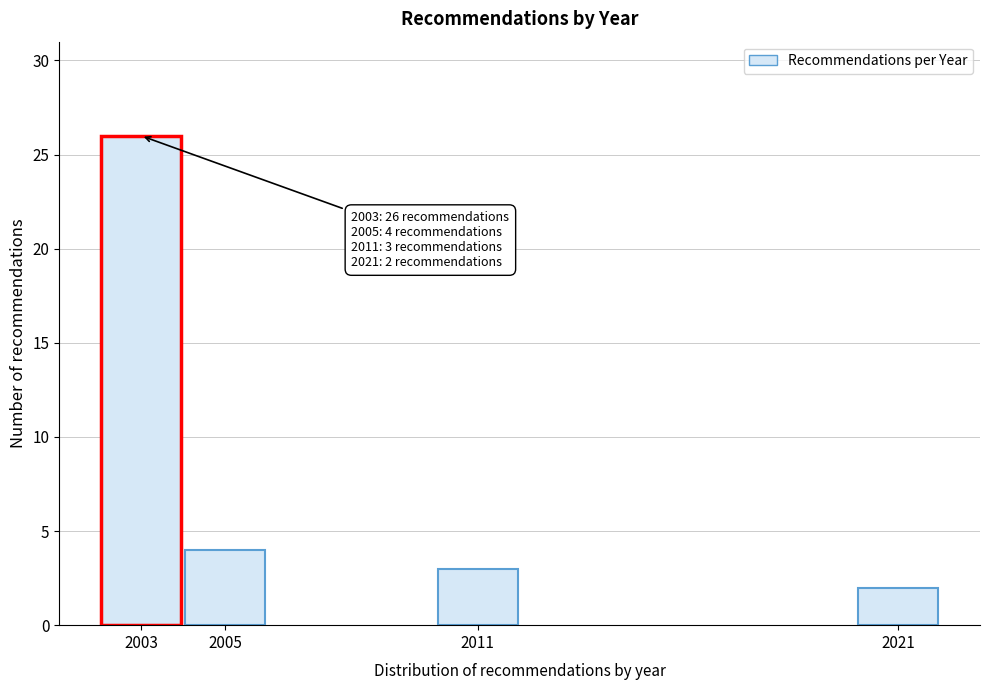

Reading right to left, what are all the values shown in this chart?

2	3	4	26